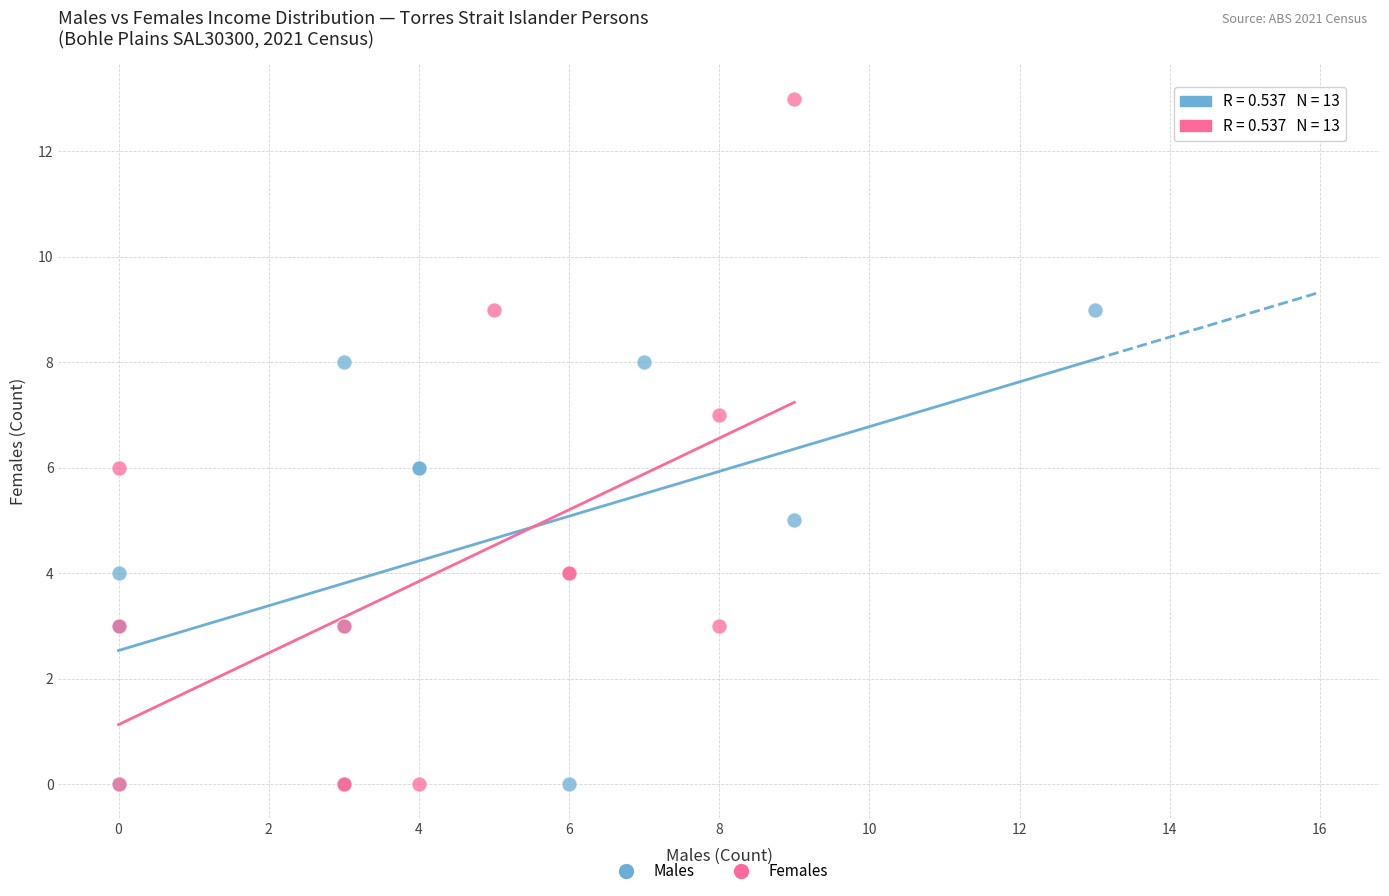

Which series has the widest spread of Y values?

Females